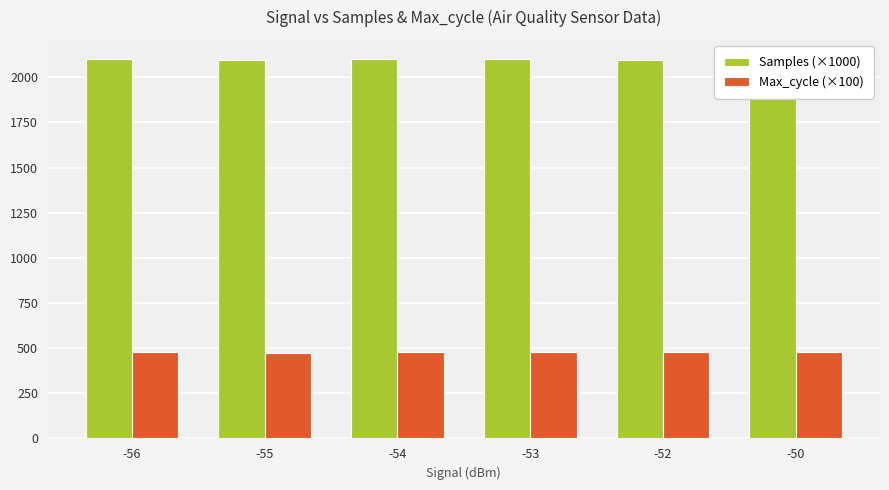

Which category has the highest value in the Samples (×1000) series?

-56